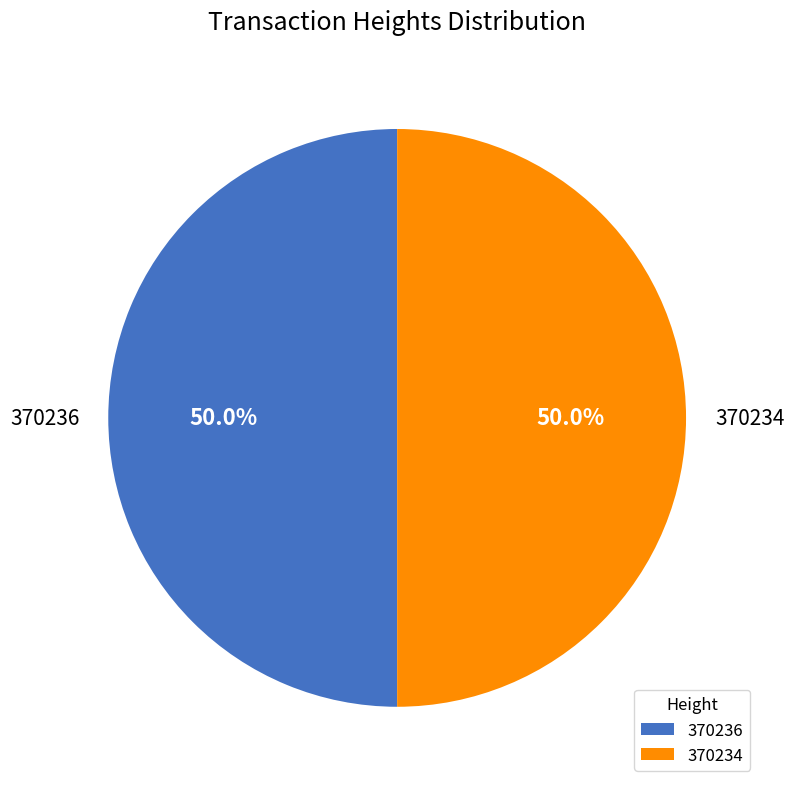

What percentage is the 370236 slice, to the nearest percent?

50%